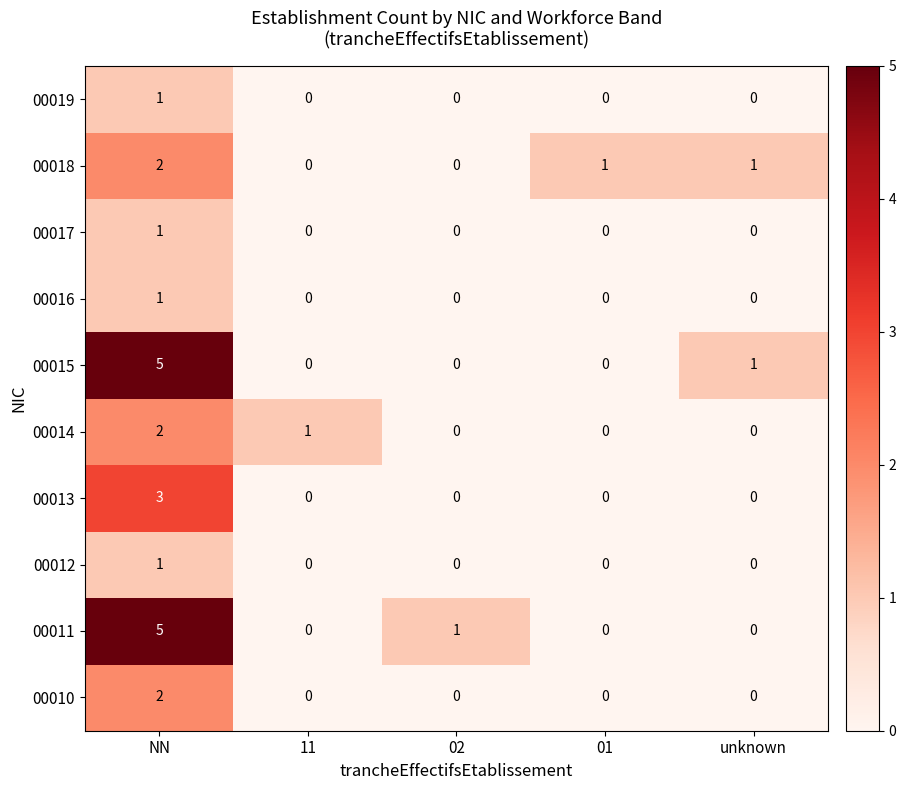

Which series changed the most between NN and 02?

00015